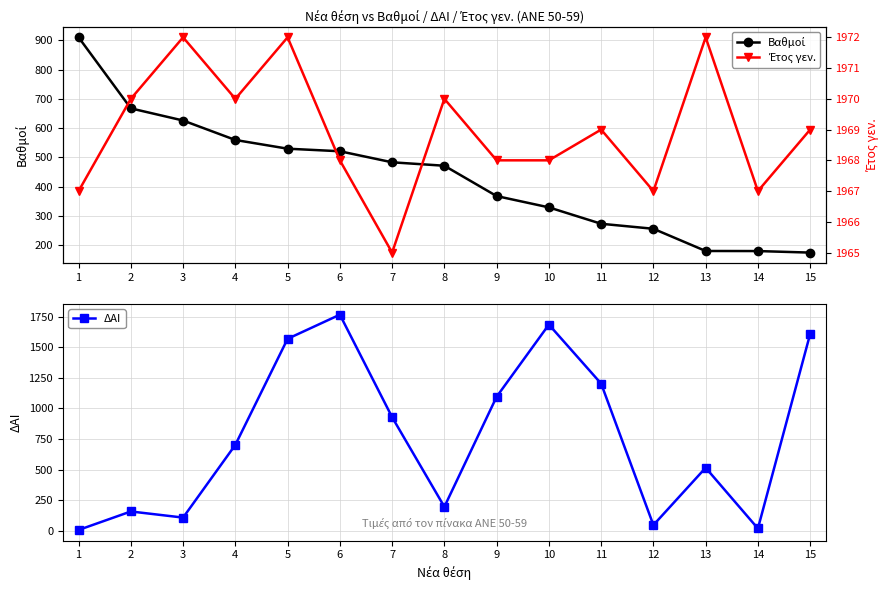

What is the total value across all series at 14?

2165.8